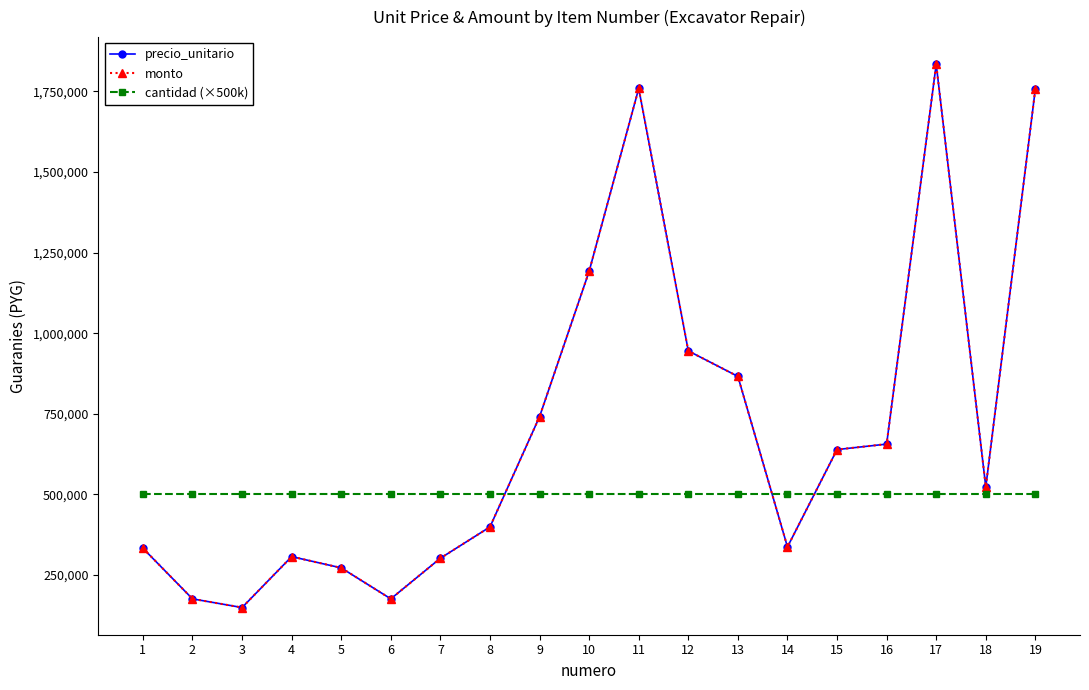

At how many categories does at least one series exceed 1270296?

3